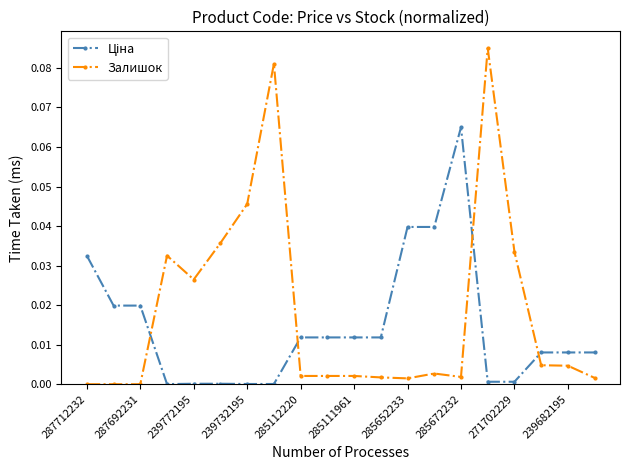

What is the sum of all Залишок values?

0.4